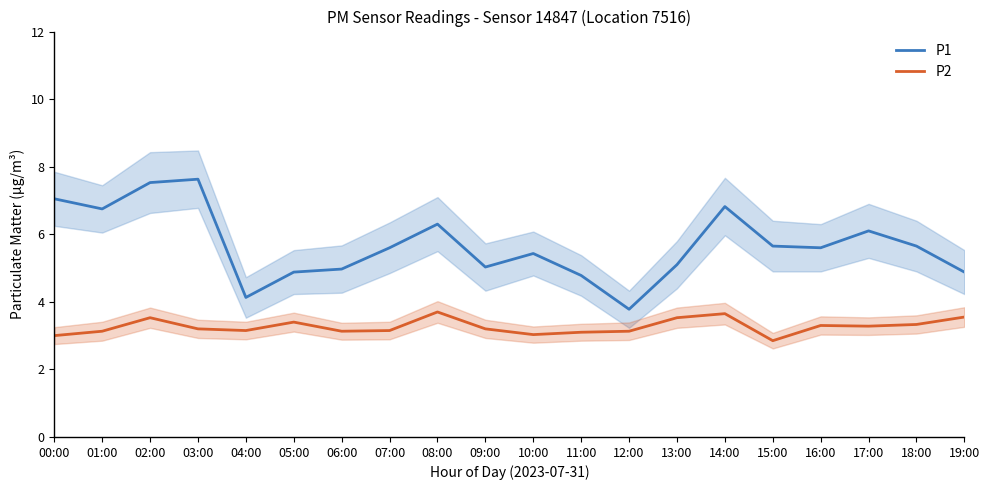

True or false: P1 and P2 cross at least once.

False